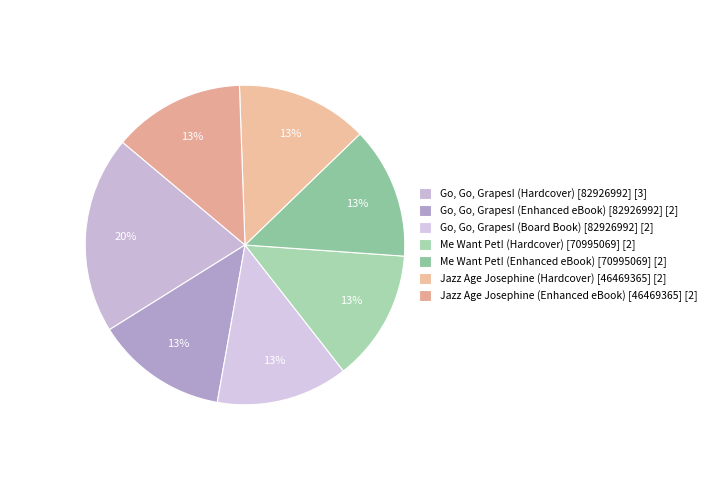

Does Jazz Age Josephine (Hardcover) [46469365] account for over 50% of the chart?

No